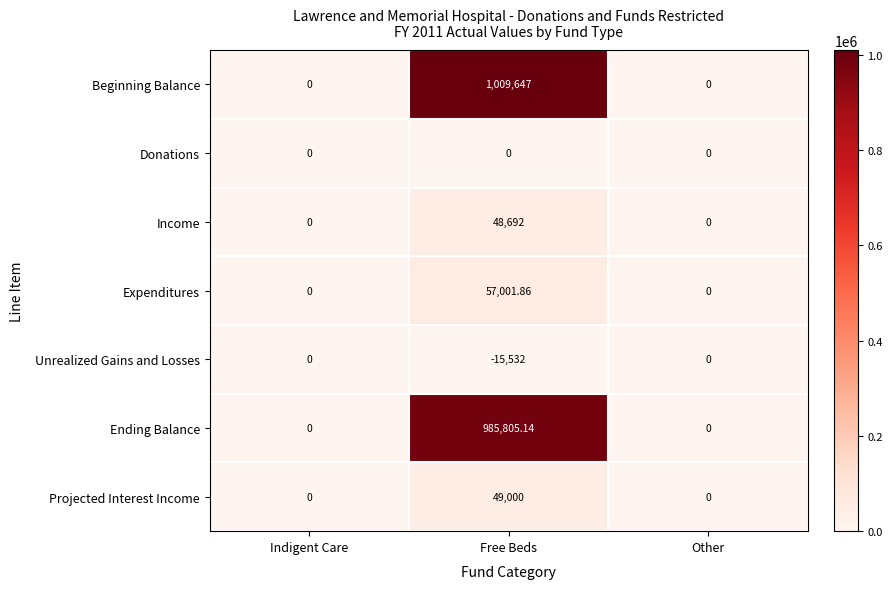

Which series has the largest total across all categories?

Beginning Balance